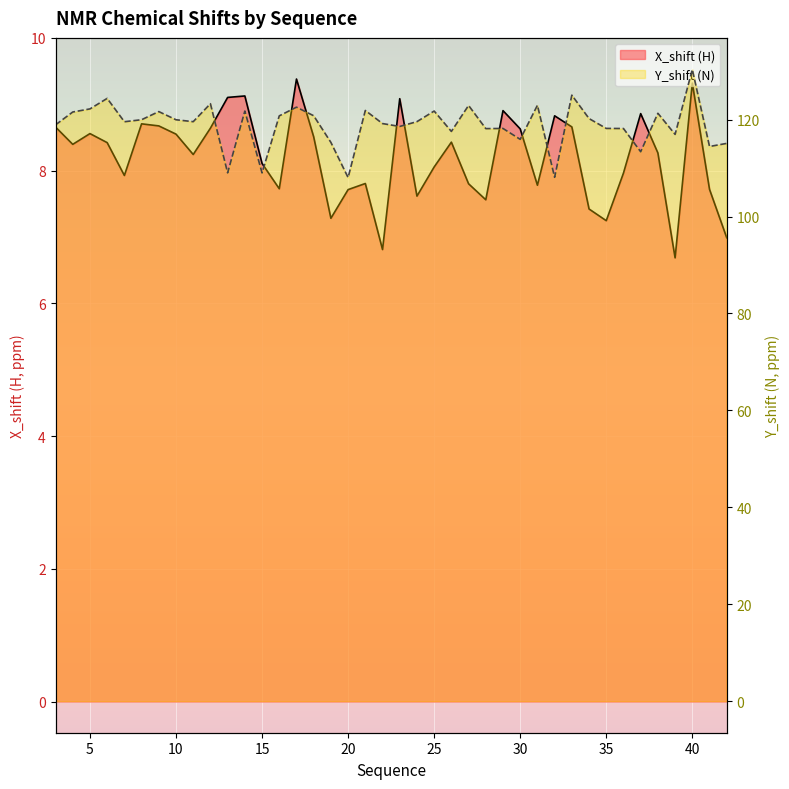

Rank the categories by X_shift value from highest to lowest.

17, 40, 14, 13, 23, 29, 37, 32, 8, 9, 33, 3, 12, 30, 5, 10, 18, 26, 6, 4, 38, 11, 15, 25, 36, 7, 21, 27, 31, 16, 41, 20, 24, 28, 34, 19, 35, 42, 22, 39